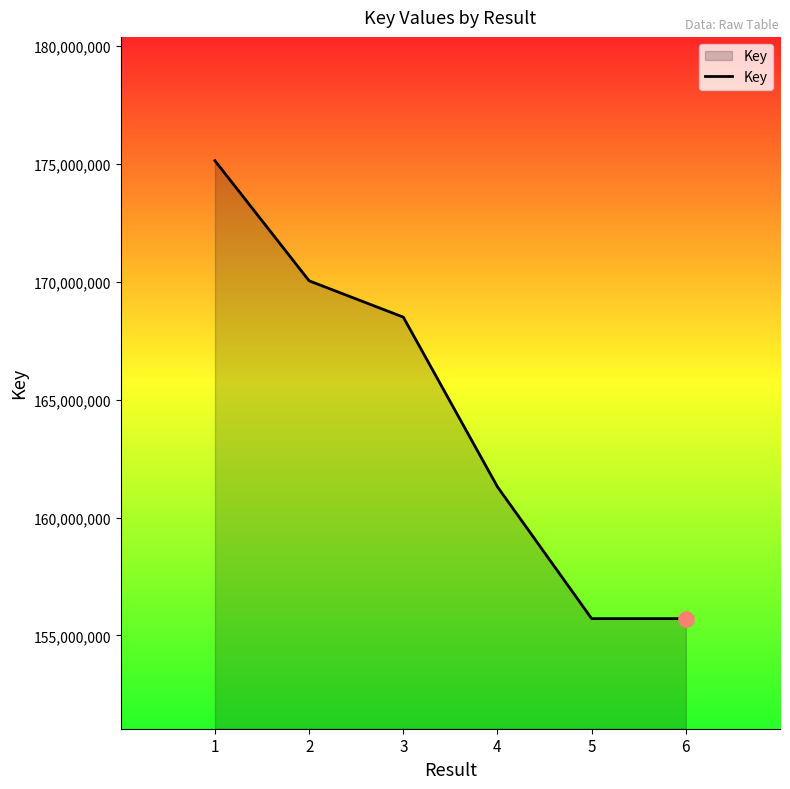

Approximately how many times larger is the value at 6 compared to 3?

0.9